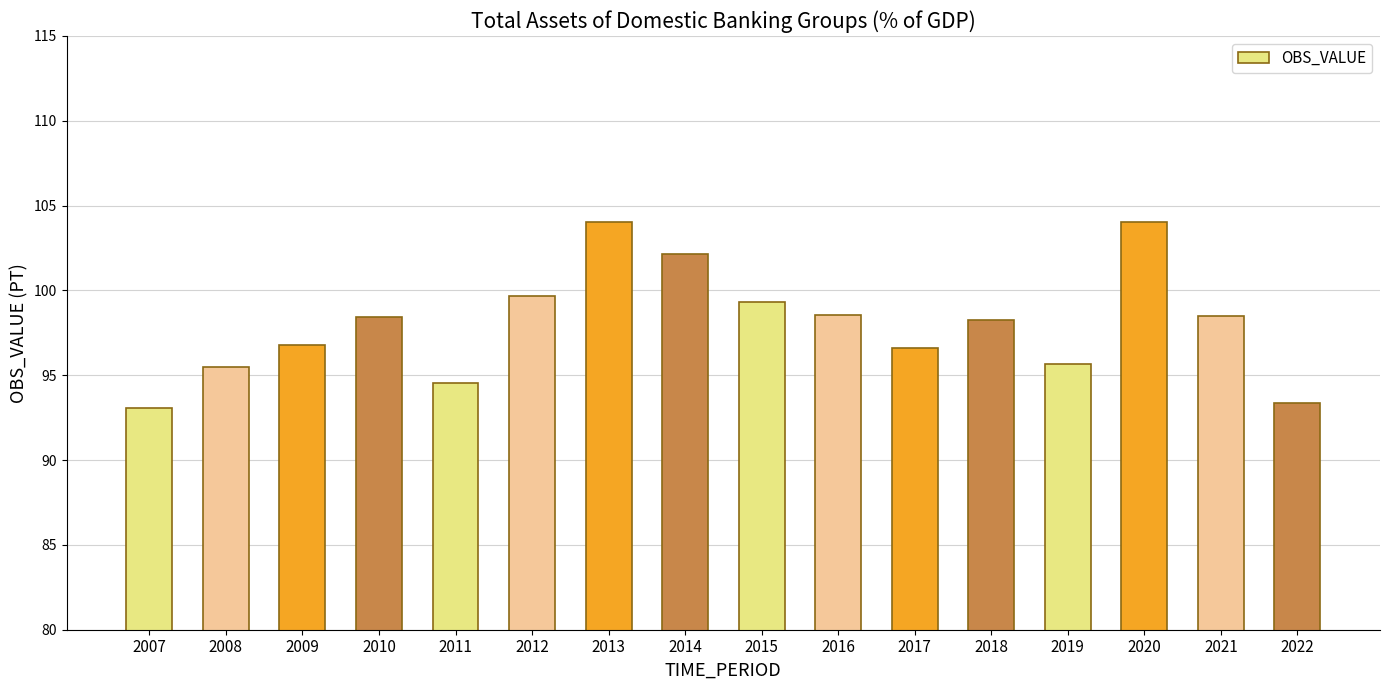

What is the value of the 10th bar from the left?

98.5